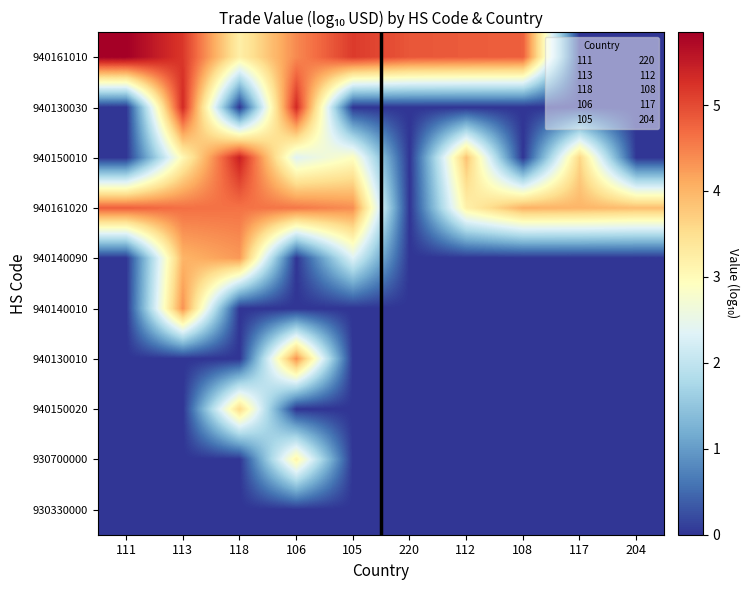

Which series has the largest total across all categories?

940161010